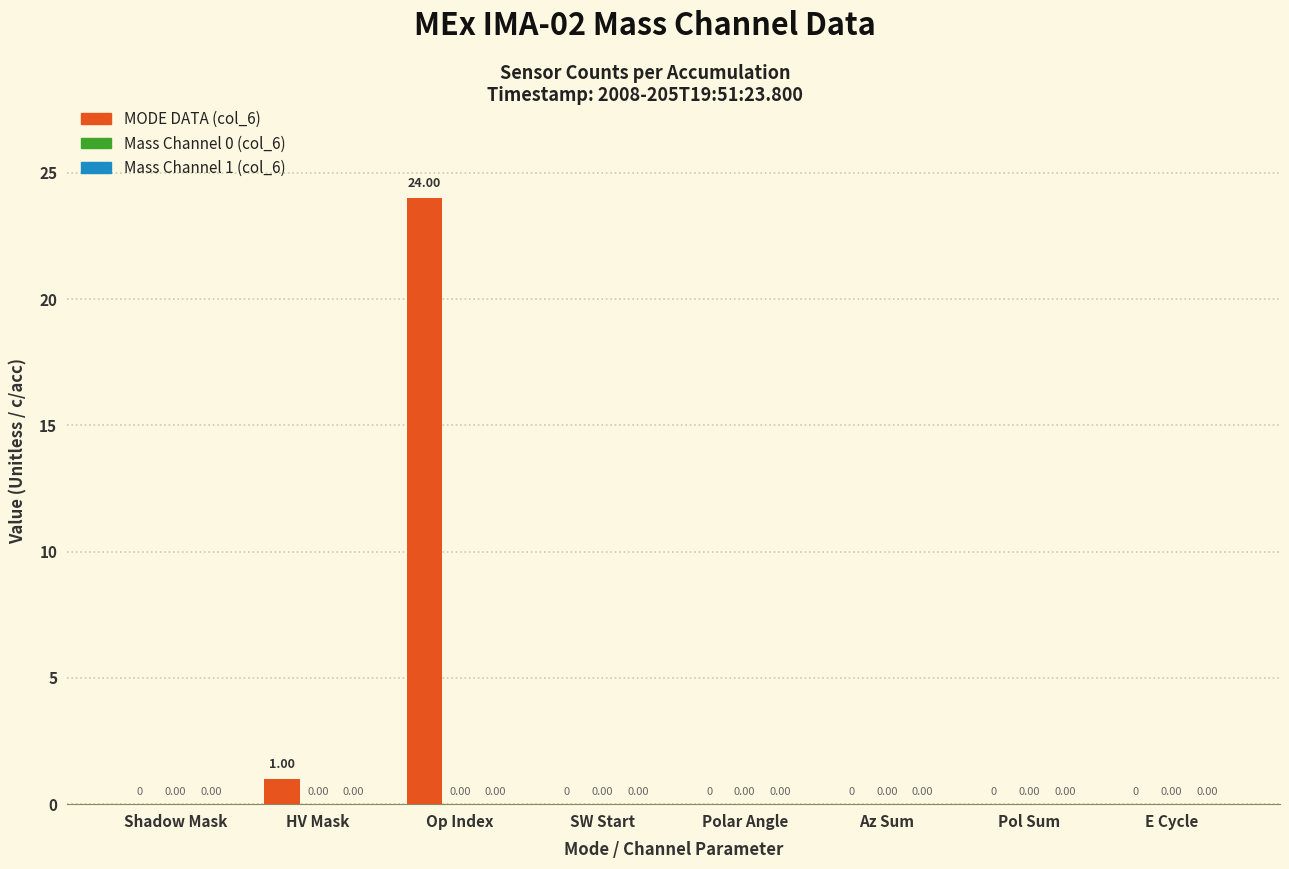

What is the sum of the values at Op Index and Pol Sum?

24